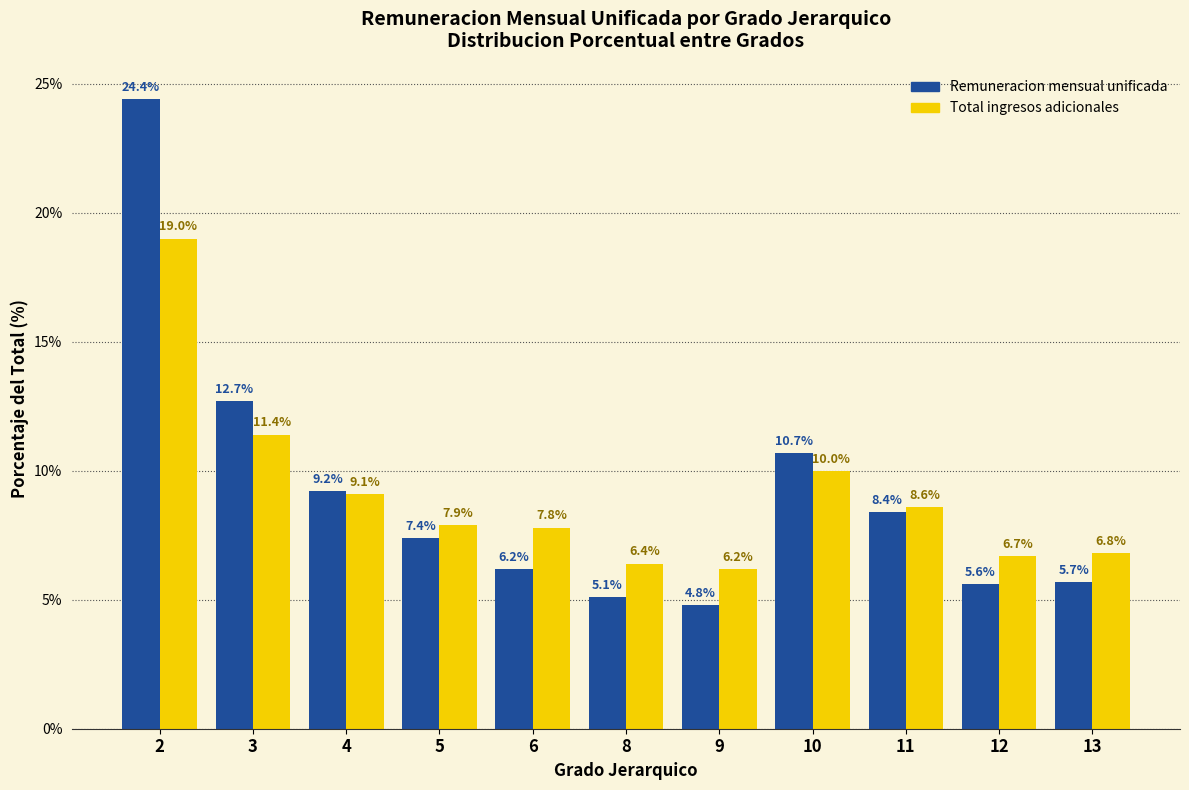

Reading left to right, list all the values displayed in this chart.

Remuneracion mensual unificada: 24.4	12.7	9.2	7.4	6.2	5.1	4.8	10.7	8.4	5.6	5.7
Total ingresos adicionales: 19.0	11.4	9.1	7.9	7.8	6.4	6.2	10.0	8.6	6.7	6.8